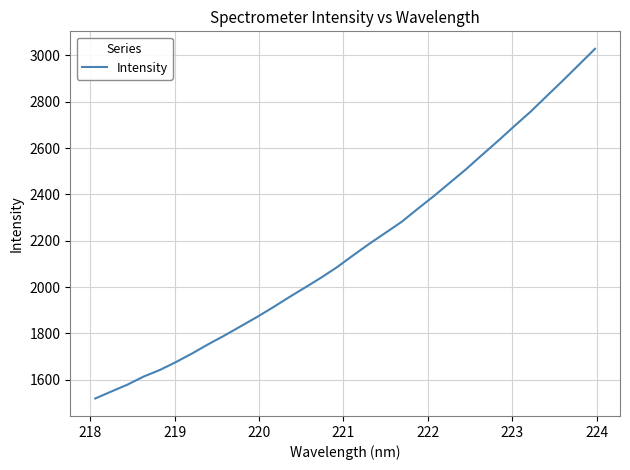

What is the minimum value shown in the chart?

1519.0